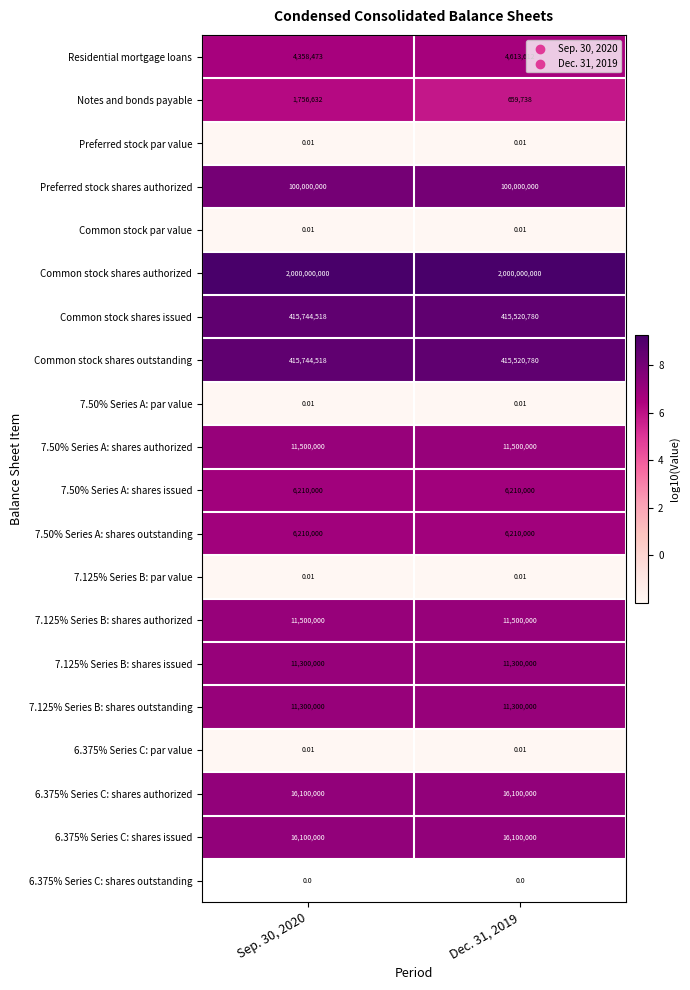

Is it true that Residential mortgage loans equals 3.6 at Dec. 31, 2019?

False